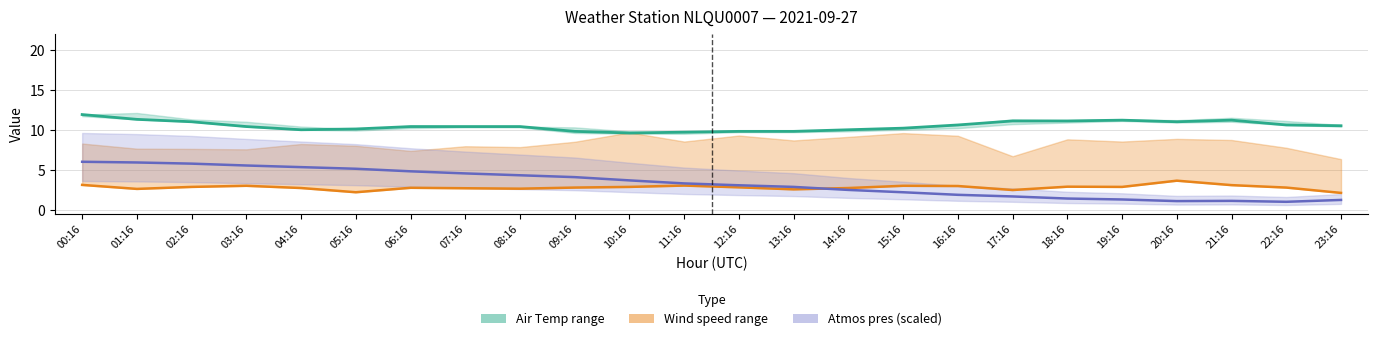

What is the difference between the second highest and second lowest values in the Atmos pres (scaled) series?

4.8